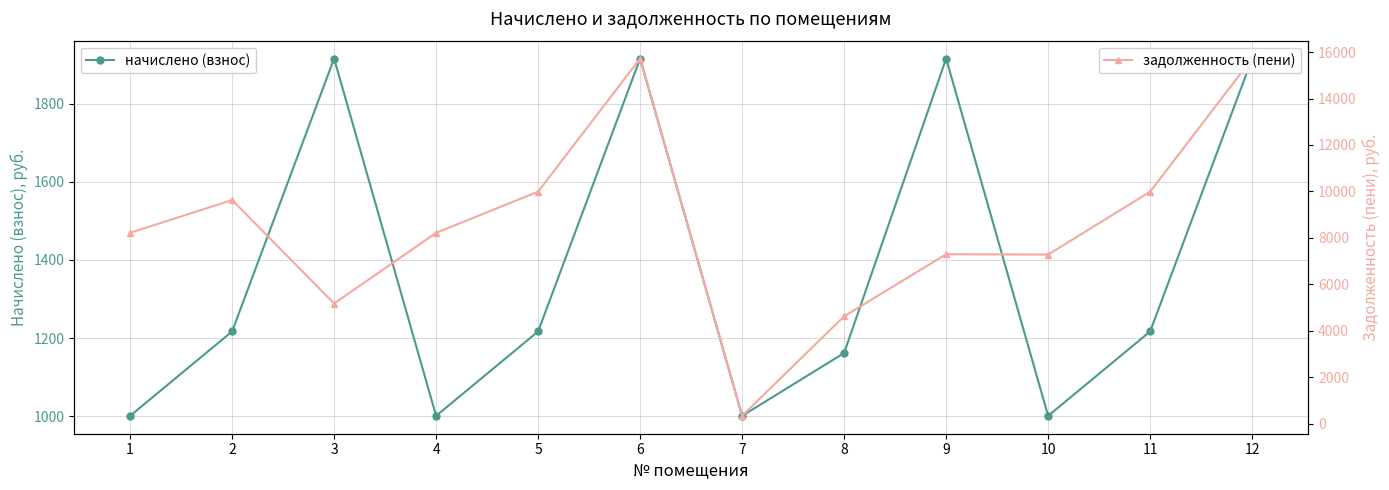

True or false: задолженность (пени) and начислено (взнос) cross at least once.

True